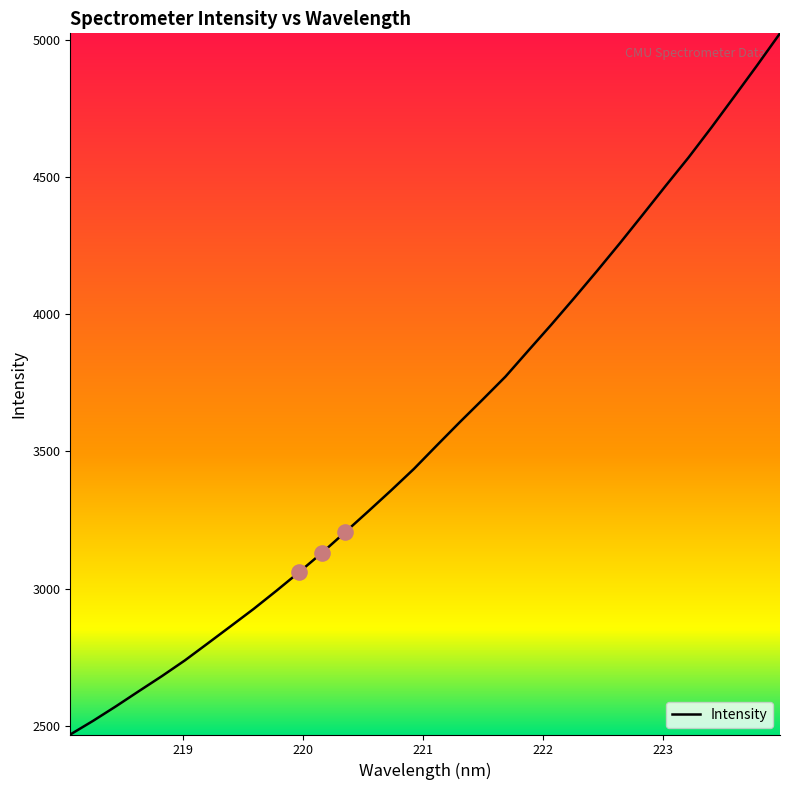

What is the difference between the maximum and minimum values?

2558.8